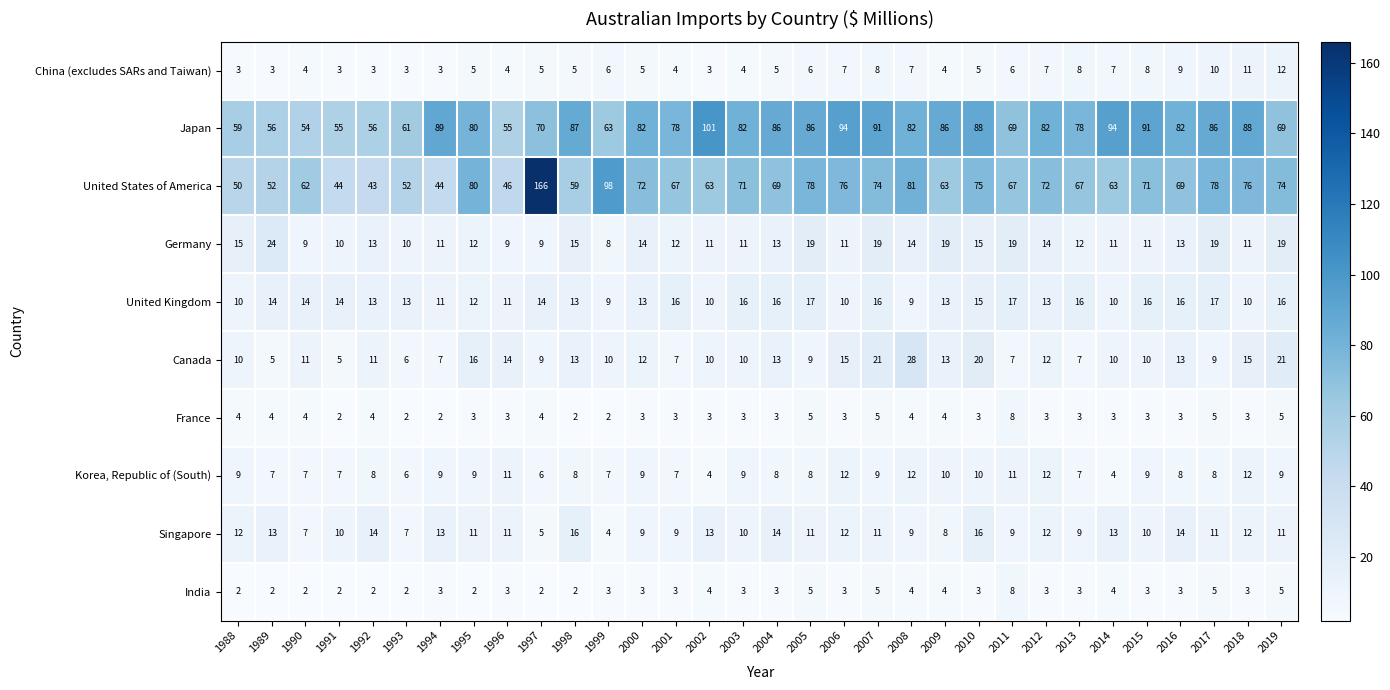

What is the maximum value for United Kingdom?

17